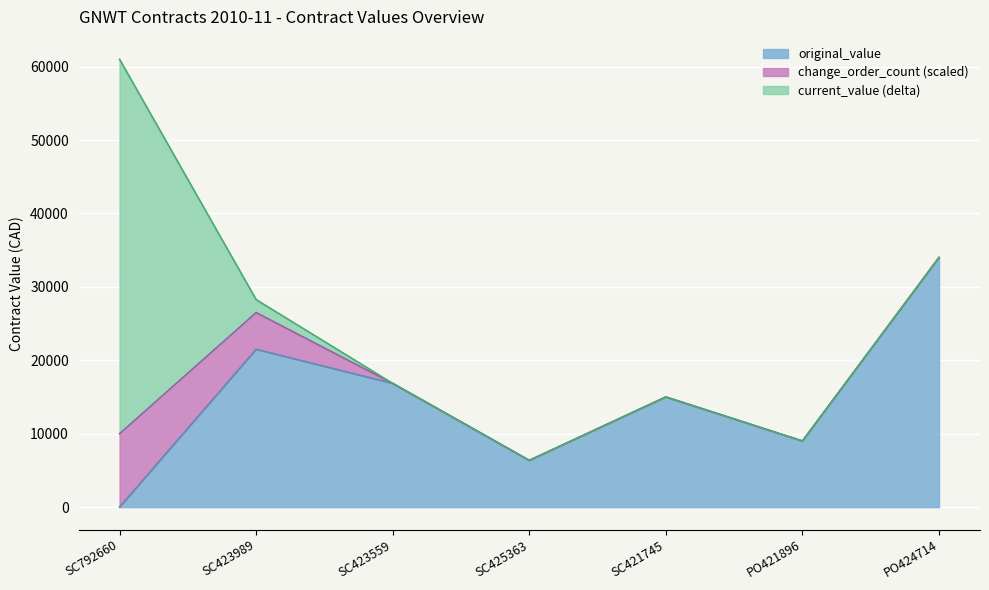

What position from the right is SC421745?

3